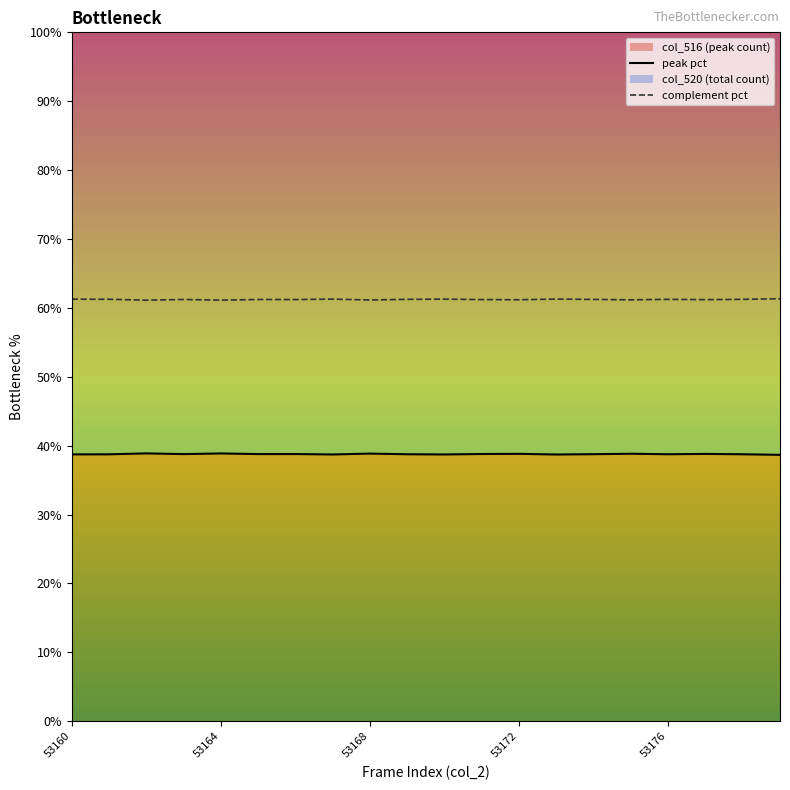

Reading left to right, transcribe all the data shown in this chart.

peak pct: 38.7	38.7	38.9	38.8	38.9	38.8	38.8	38.7	38.9	38.8	38.7	38.8	38.8	38.7	38.8	38.8	38.8	38.8	38.8	38.7
complement pct: 61.3	61.3	61.1	61.2	61.1	61.2	61.2	61.3	61.1	61.2	61.3	61.2	61.2	61.3	61.2	61.2	61.2	61.2	61.2	61.3